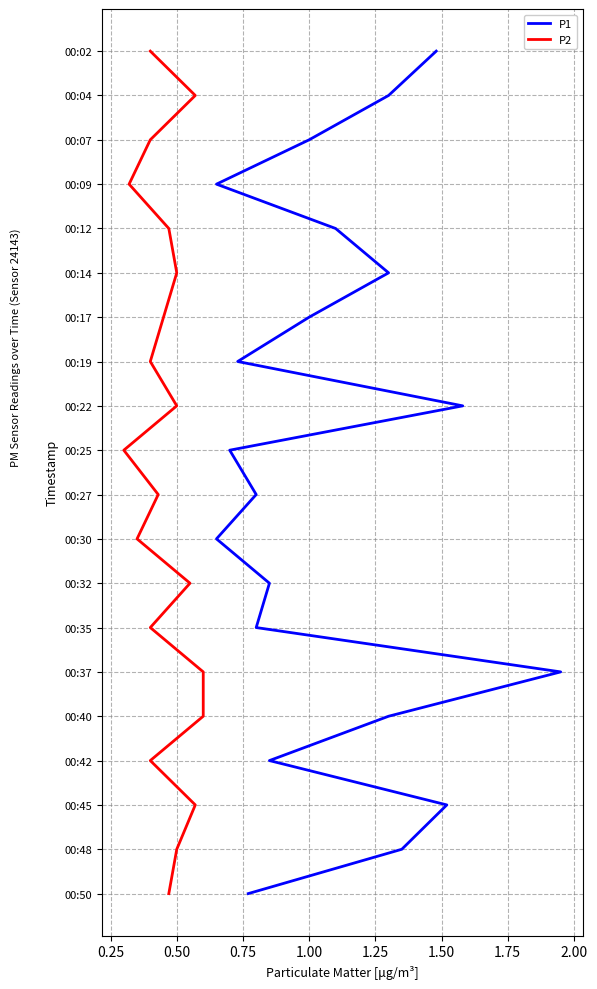

What is the total value across all series at 1.25?

10